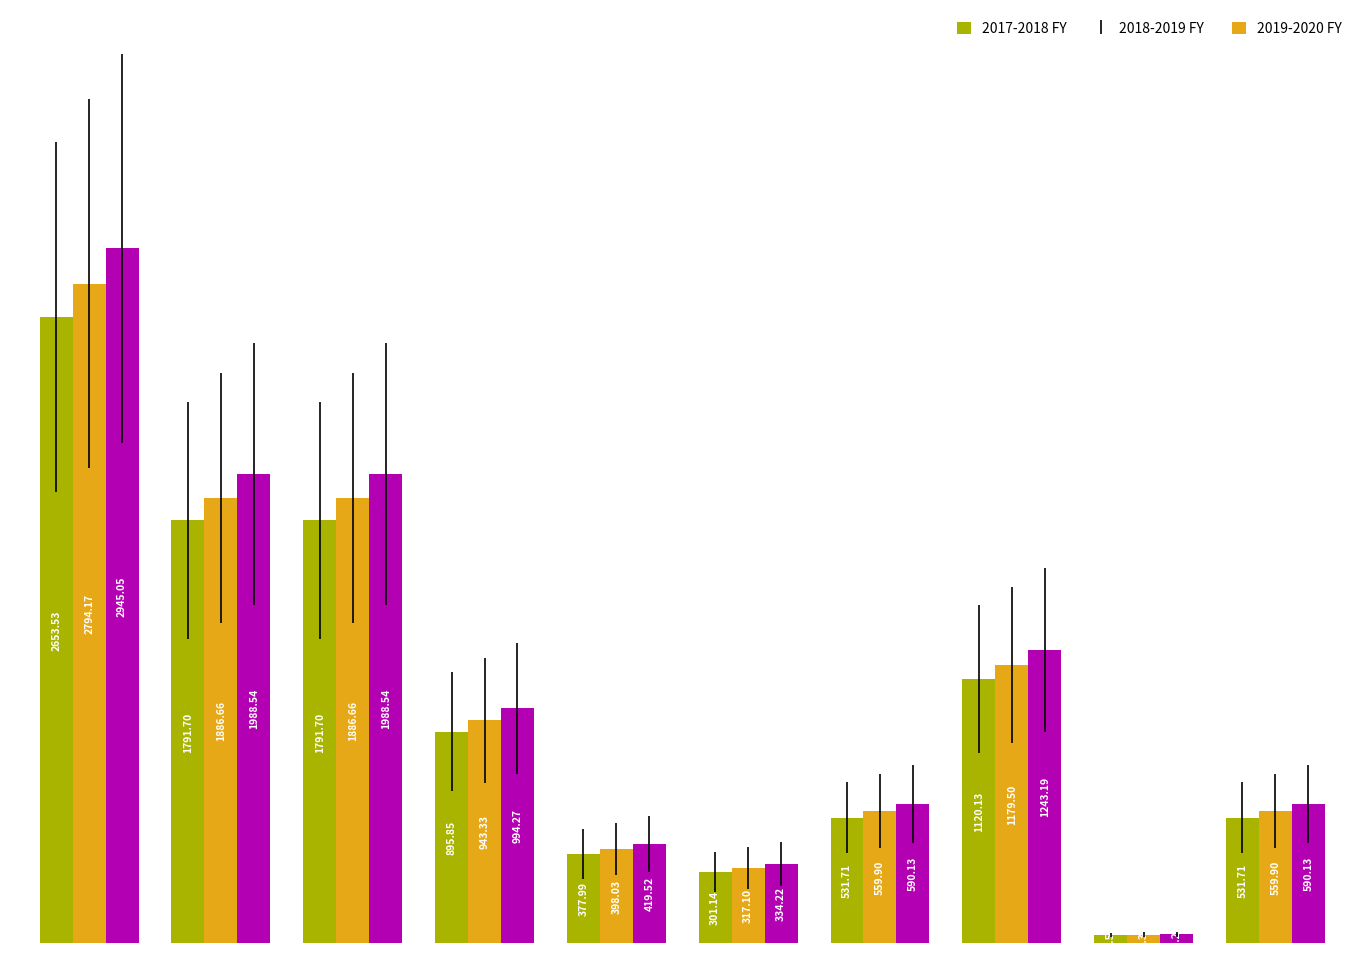

Which series has the largest range (max minus min)?

2019-2020 FY